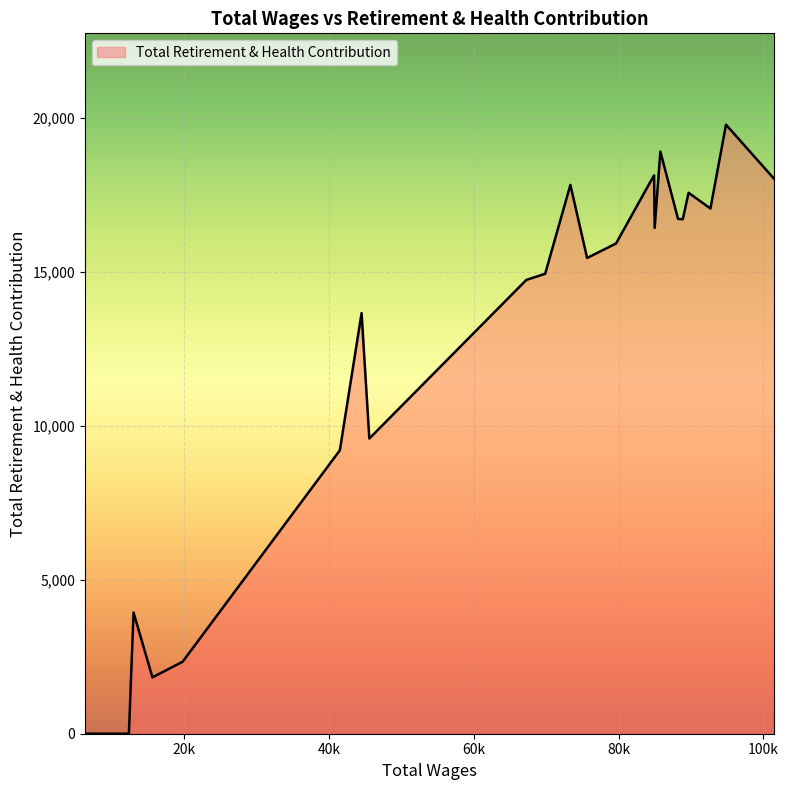

True or false: the data has more than 0 interior local peaks.

True